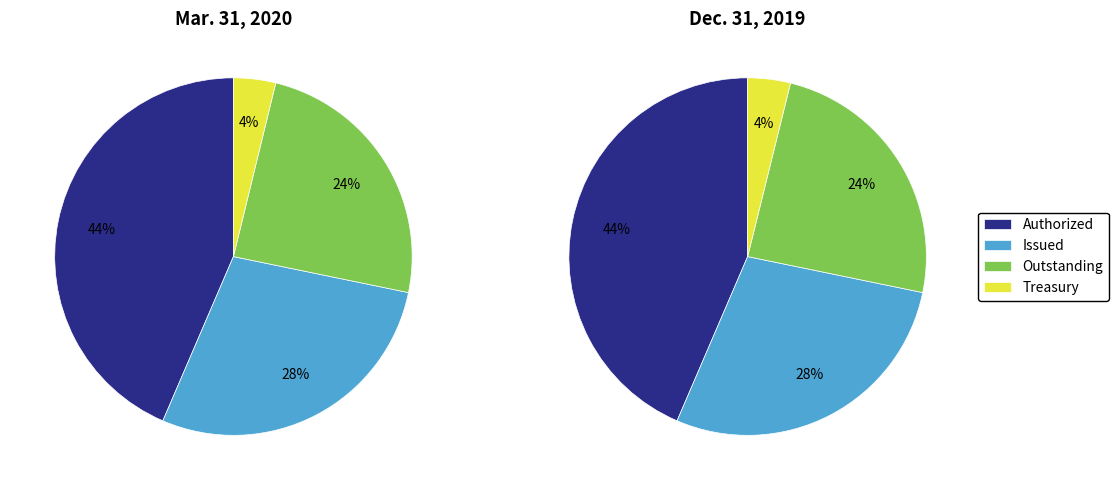

Which category has the smallest portion of the pie?

Treasury Stock, Shares